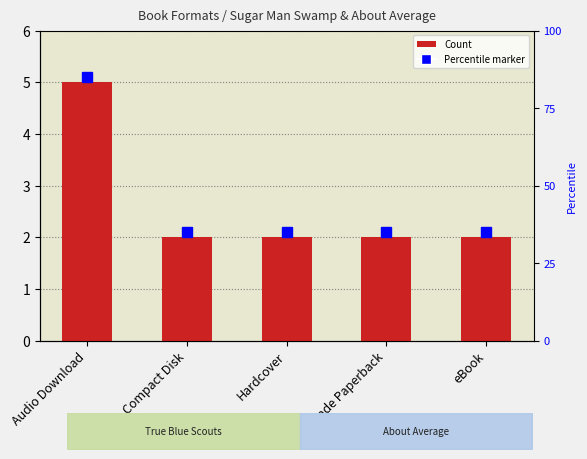

The chart shows a value of 3 at Compact Disk. True or false?

False